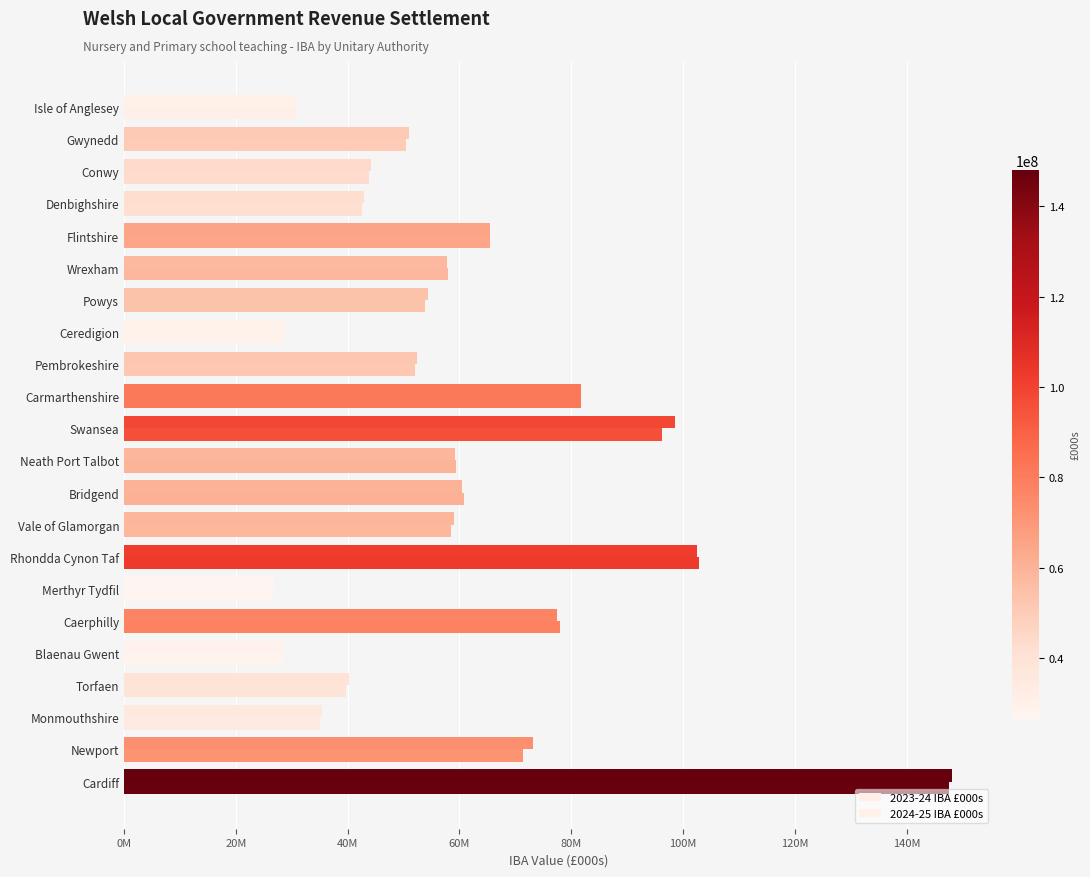

How many categories are shown in the chart?

22